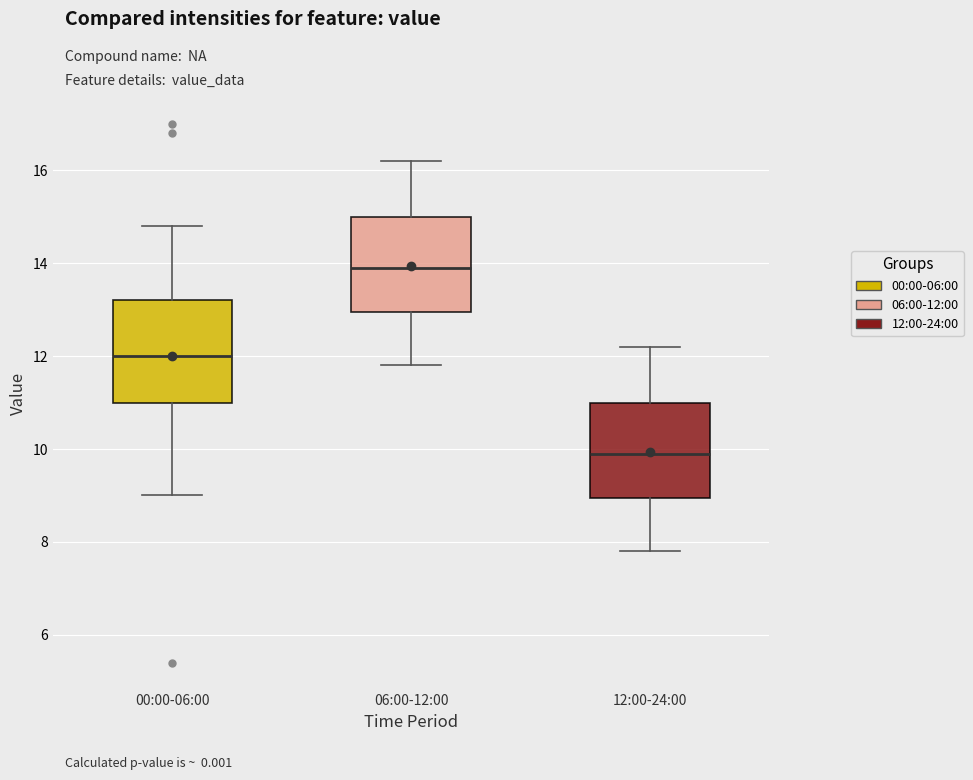

Reading left to right, transcribe this box plot: for each box, give where its median line is, the range the box spans, and where its two whiskers end, as read against the y-axis. The values are not printed on the chart, so give them approximately, as read against the axis.

00:00-06:00: median 12.0, box 11.0 to 13.2, whiskers 9.0 to 14.8
06:00-12:00: median 14.0, box 13.0 to 15.0, whiskers 11.8 to 16.2
12:00-24:00: median 10.0, box 9.0 to 11.0, whiskers 7.8 to 12.2